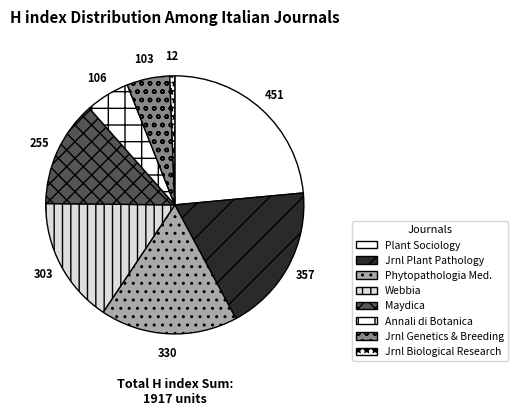

Which slice is the largest?

Plant Sociology